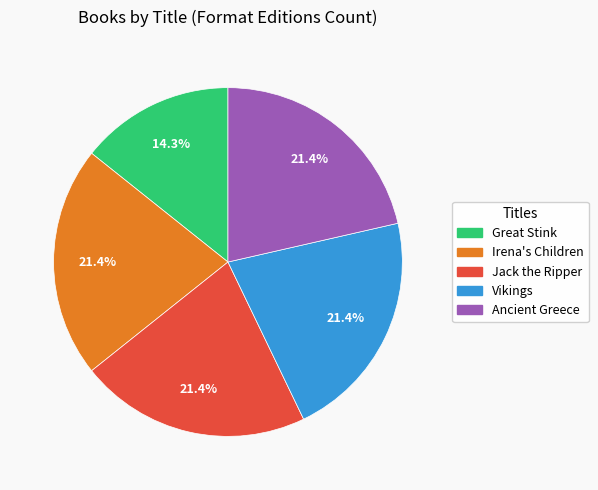

Combined, what portion of the pie is Jack the Ripper and Great Stink?

35.7%